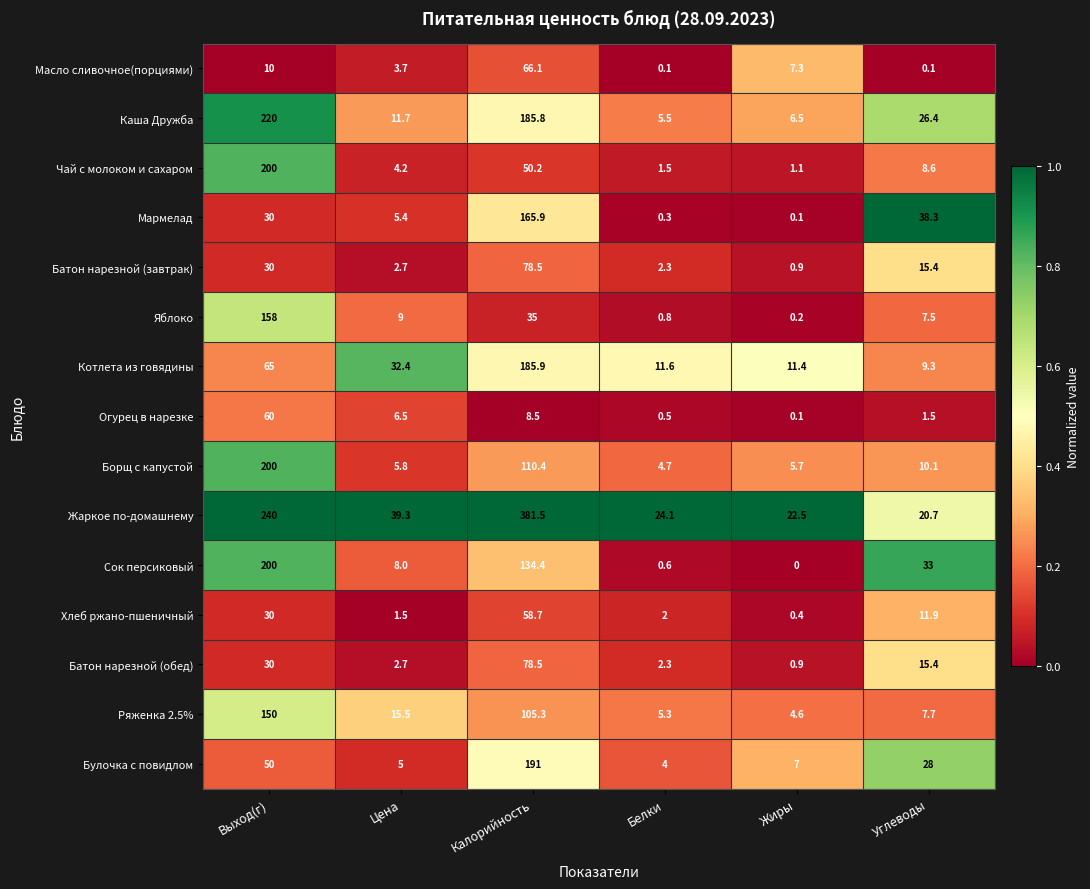

What is the total value across all series at Белки?

65.6